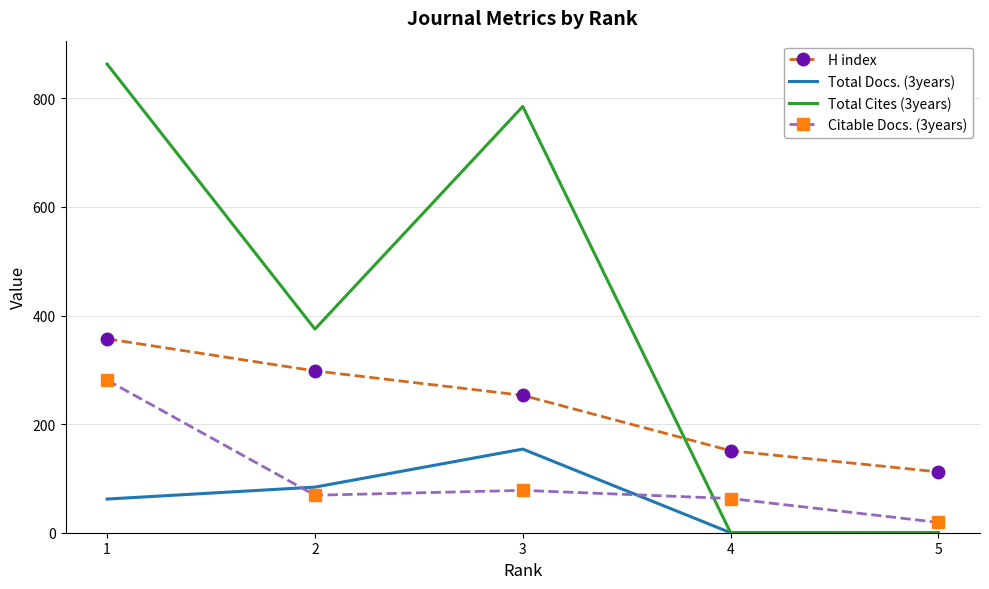

What is the average value of the H index series?

234